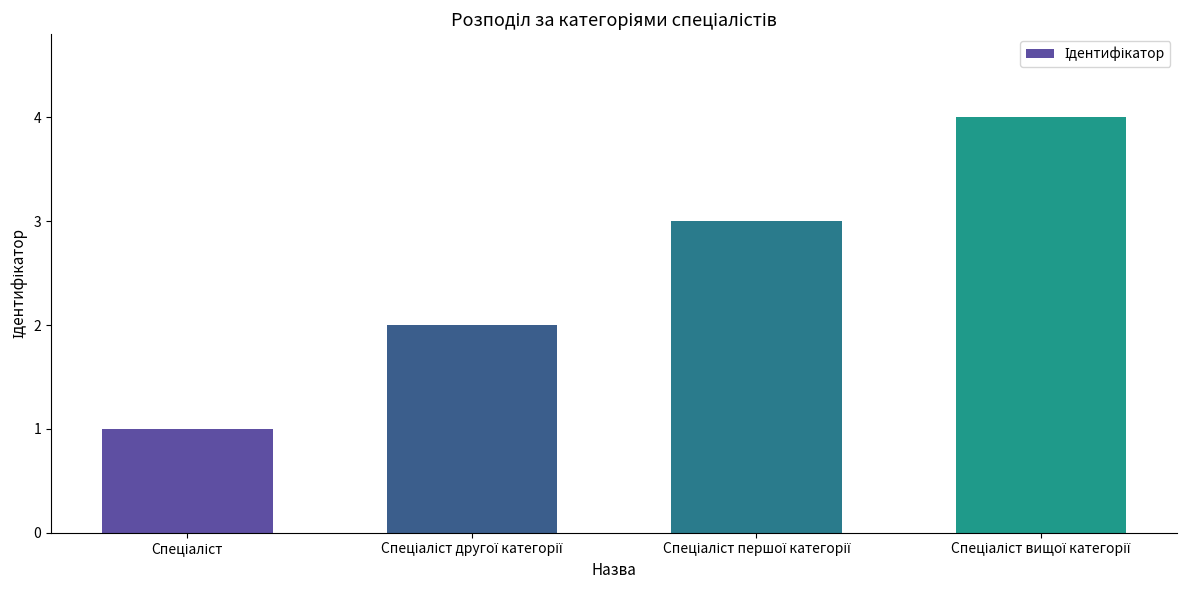

What is the sum of all values?

10